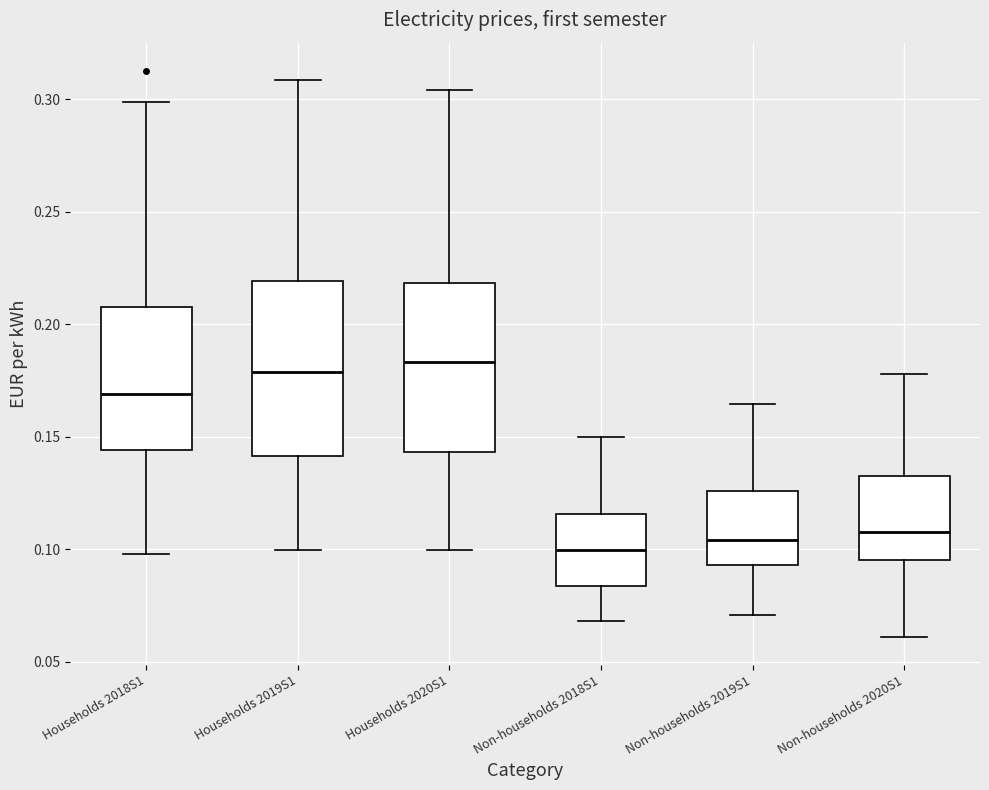

Where does the upper whisker of the box for Non-households 2020S1 end on the y-axis? The values are not printed on the chart, so give them approximately, as read against the axis.

0.180